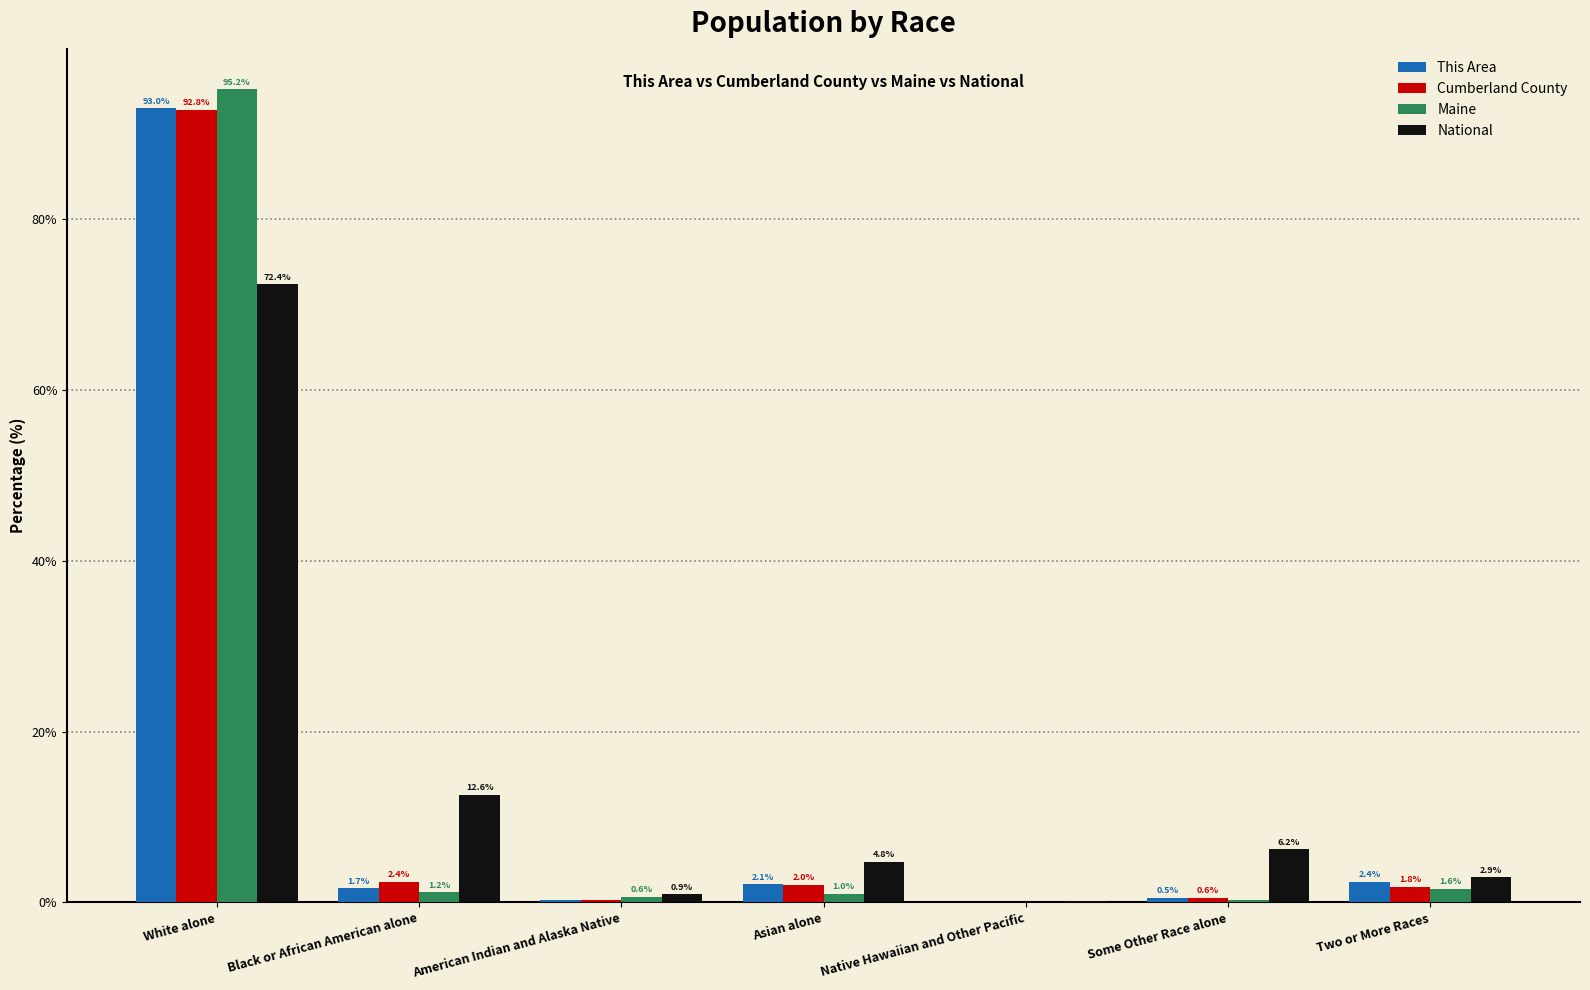

At which category is the sum across all series the highest?

White alone